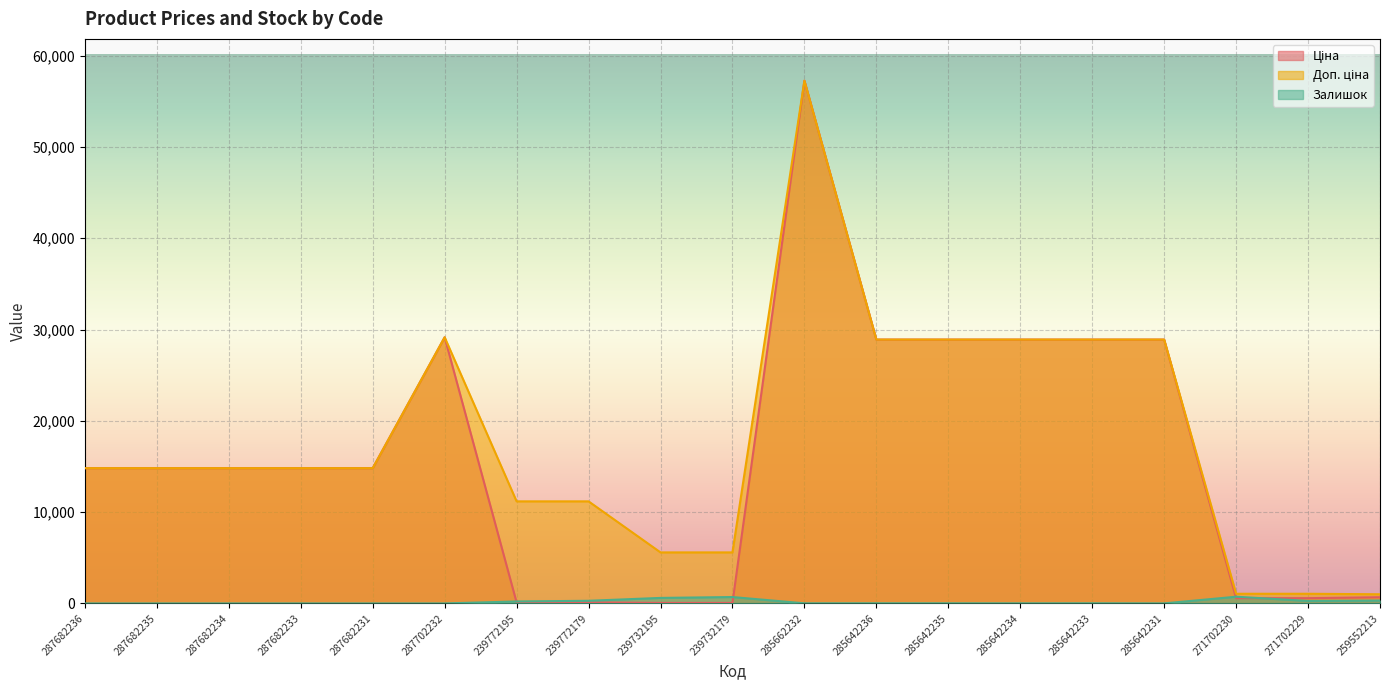

What is the value of the Доп. ціна point at the 6th from the left?

29152.3